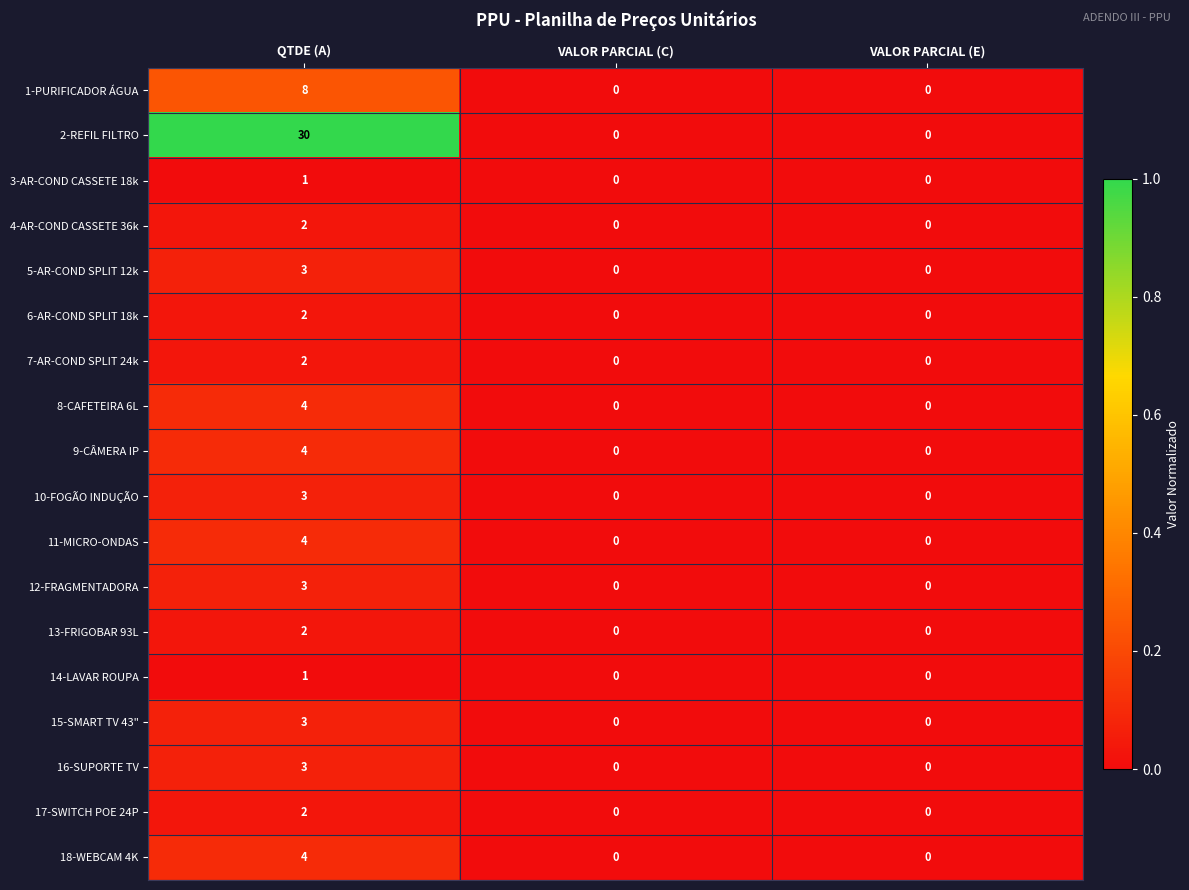

The 18-WEBCAM 4K series shows 0 at VALOR PARCIAL (E). True or false?

True